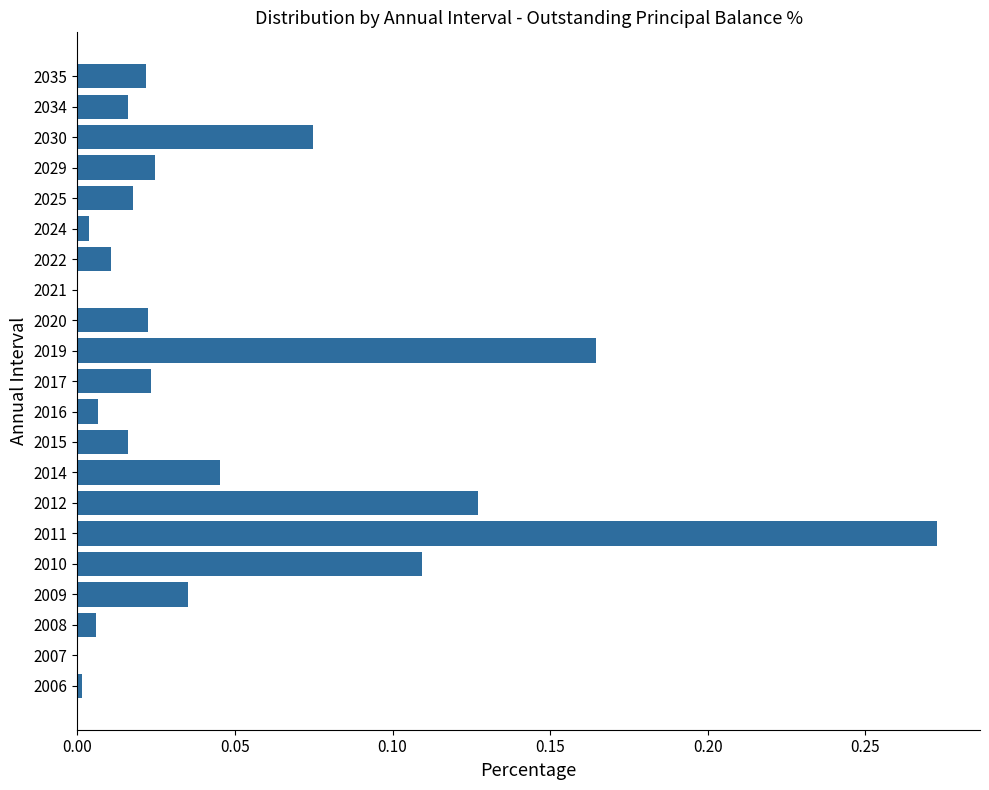

What is the sum of all values?

1.0